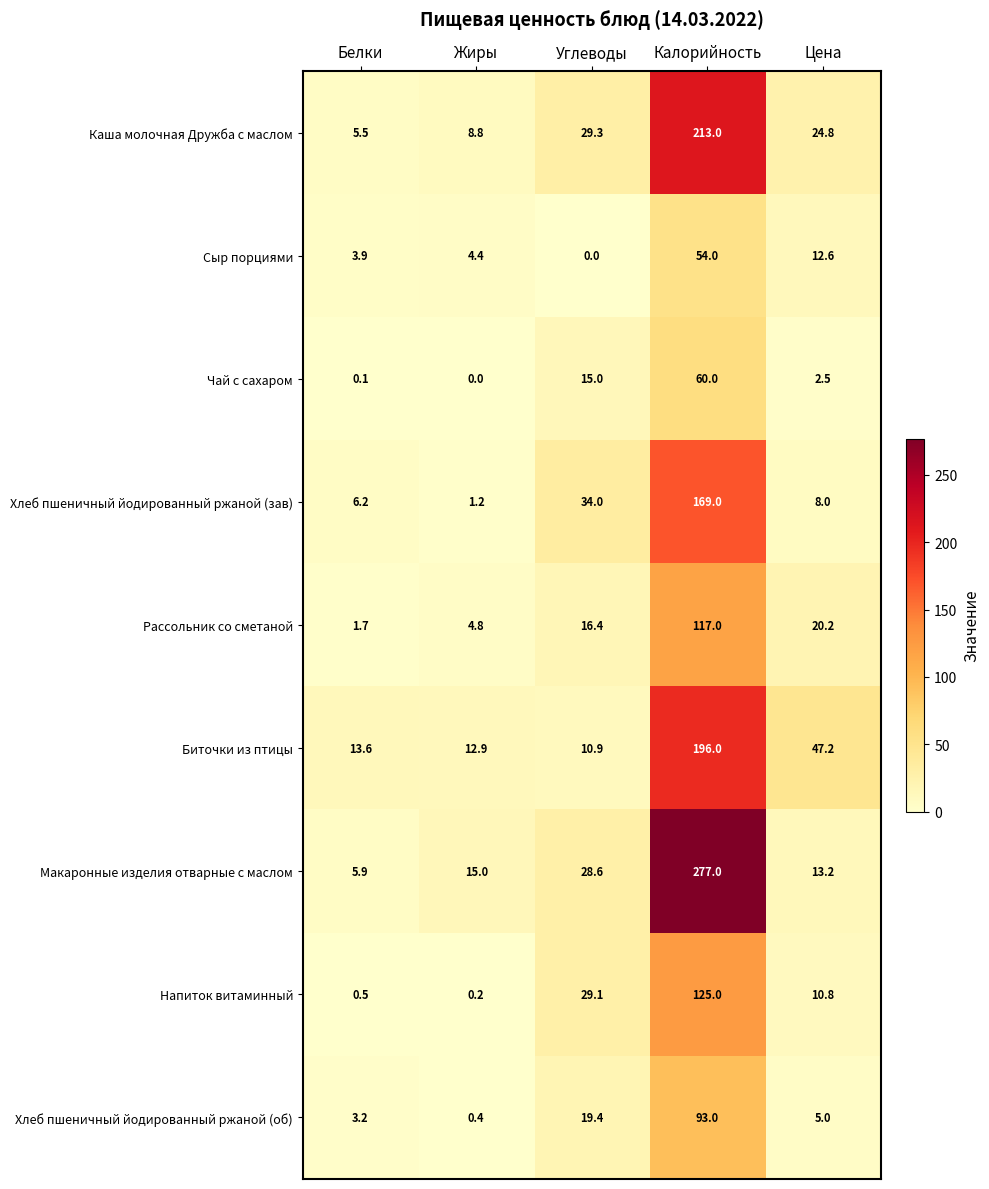

What is the maximum value shown in the chart?

277.0